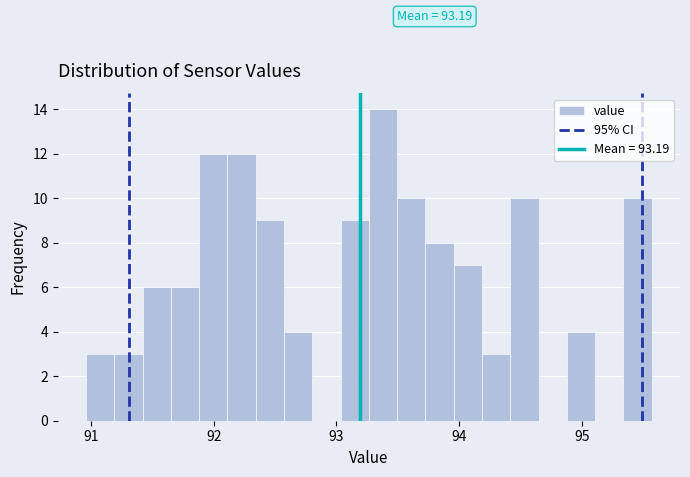

Read against the x-axis, roughly where is the centre of the tallest bar?

93.4